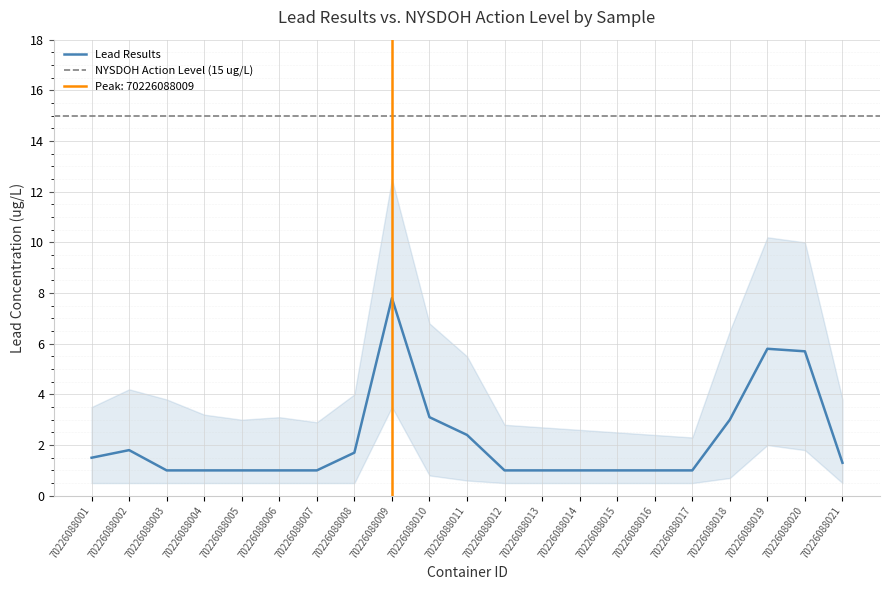

What is the difference between the second highest and second lowest values?

4.8